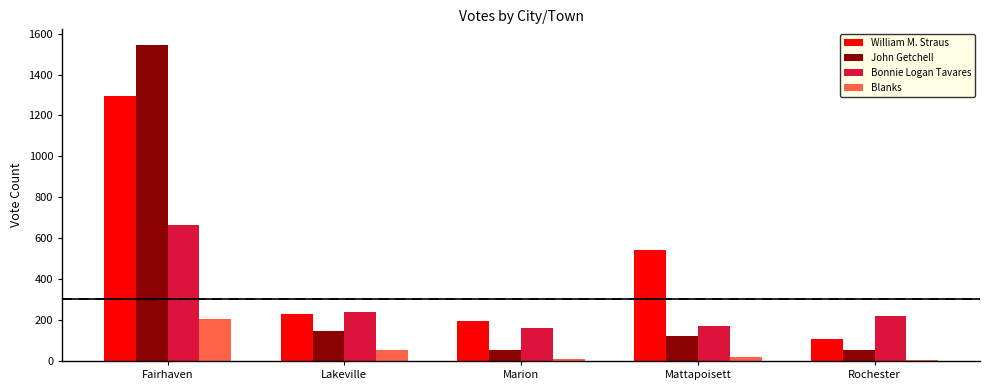

What is the approximate value of Bonnie Logan Tavares at Rochester, to the nearest 10?

220